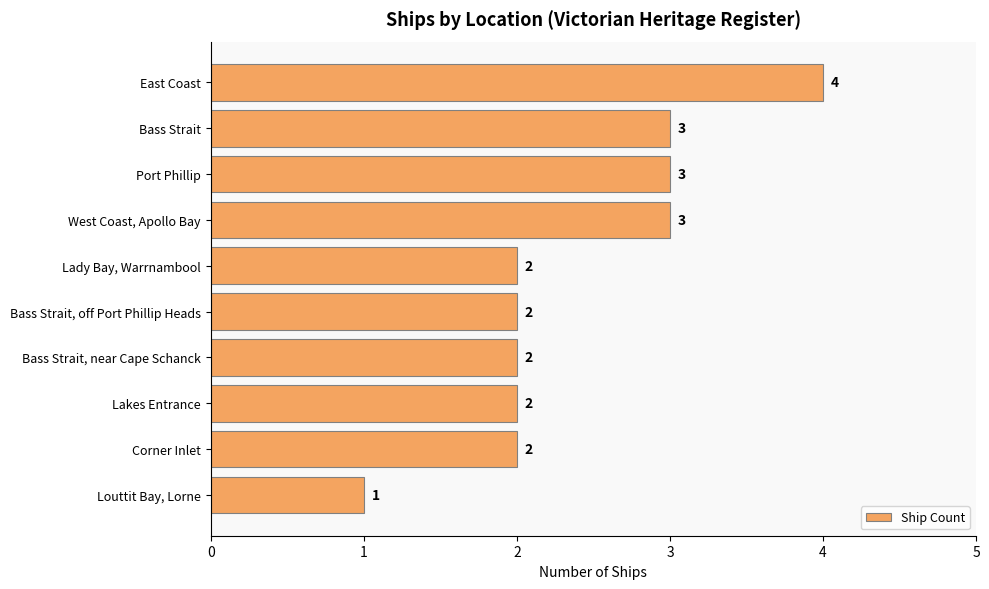

Are the bars grouped side by side (vs. stacked)?

No